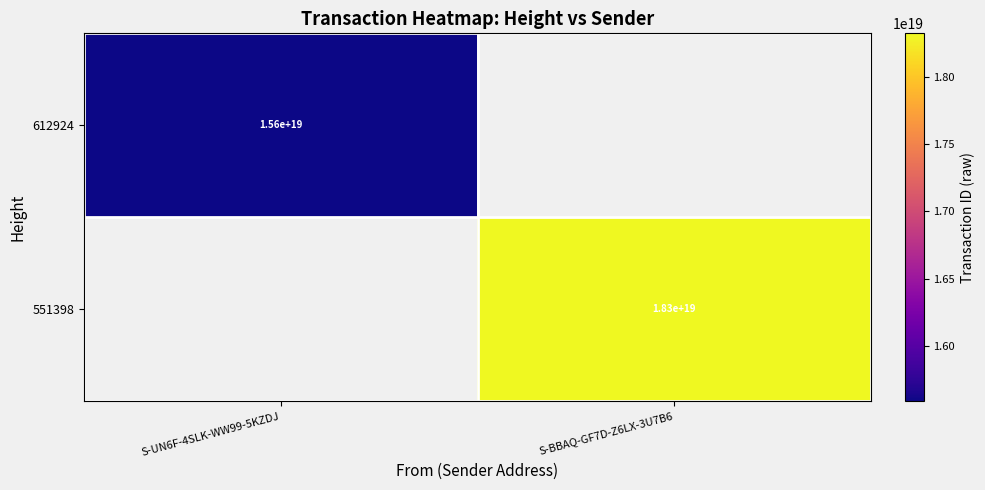

Is it true that 551398 equals 18300000000000000000 at S-BBAQ-GF7D-Z6LX-3U7B6?

True